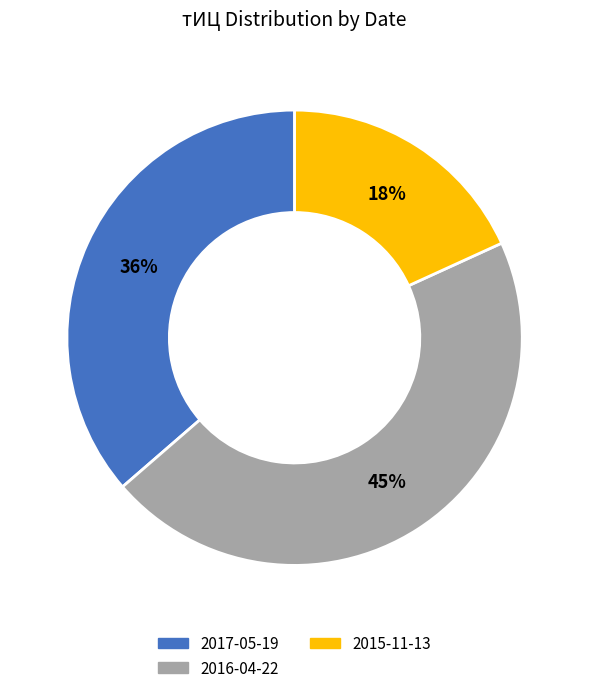

To the nearest percent, what is the average slice percentage?

33%